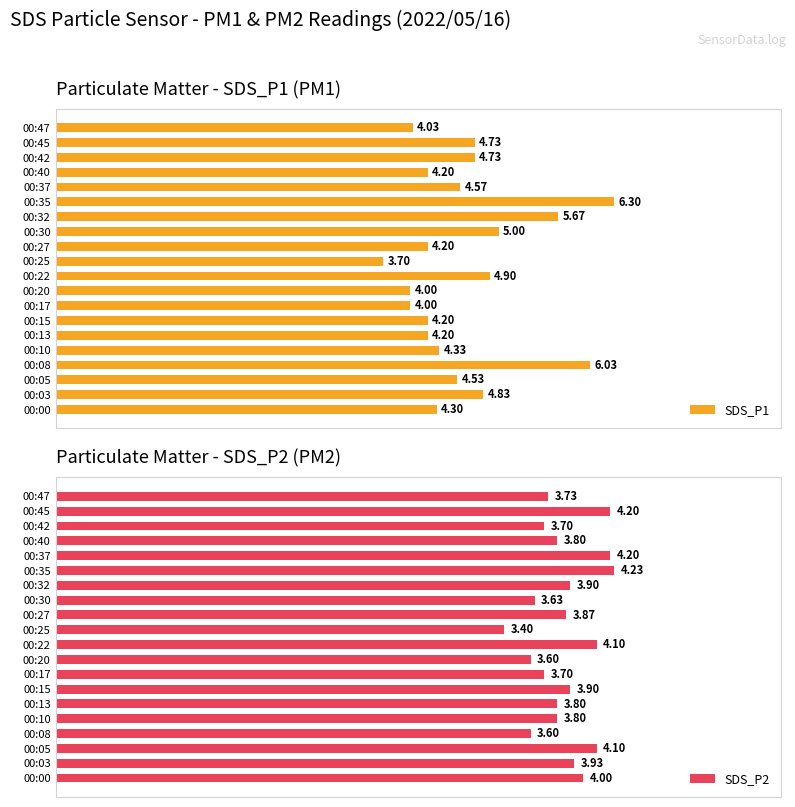

What is the smallest value displayed?

3.4